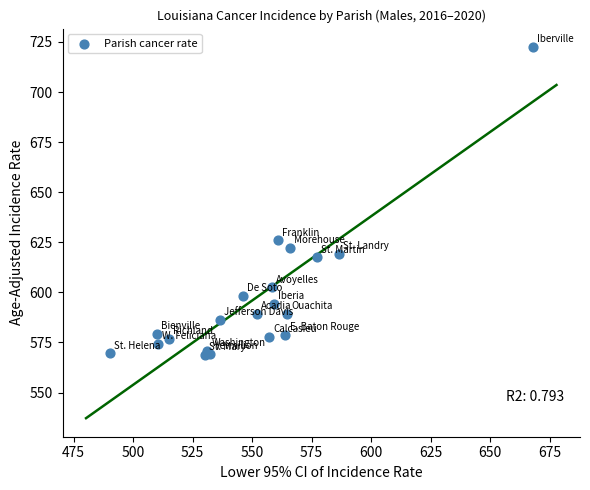

What Y value in the scatter plot is closest to 645?

625.9